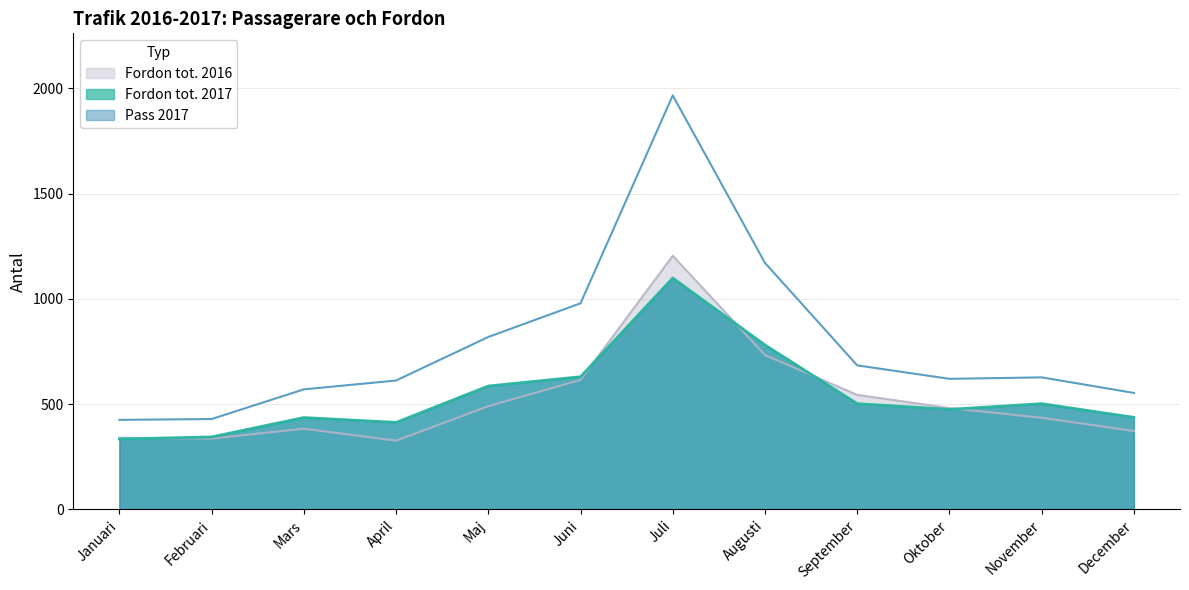

What are all the series names shown in the legend?

Fordon tot. 2017, Pass 2017, Fordon tot. 2016